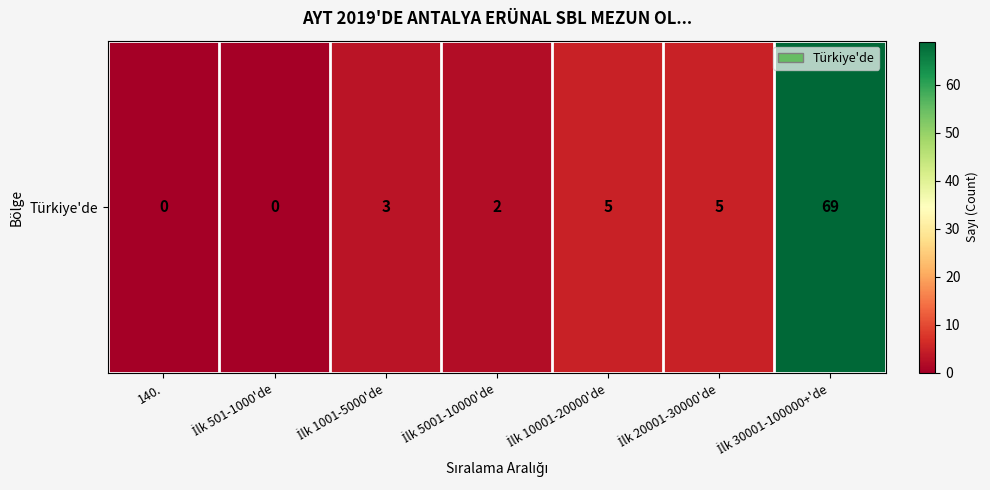

Reading left to right, what are all the values shown in this chart?

140.=0	İlk 501-1000'de=0	İlk 1001-5000'de=3	İlk 5001-10000'de=2	İlk 10001-20000'de=5	İlk 20001-30000'de=5	İlk 30001-100000+'de=69